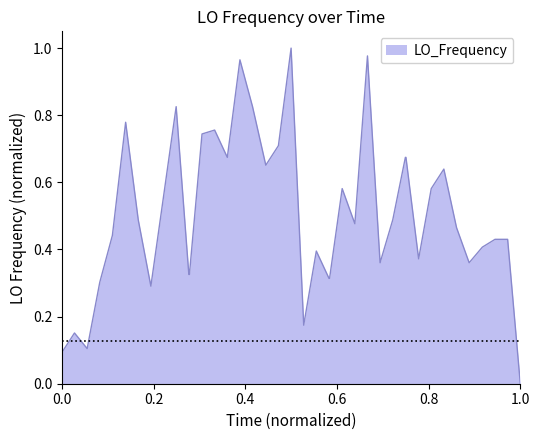

What is the sum of all values?

20.1